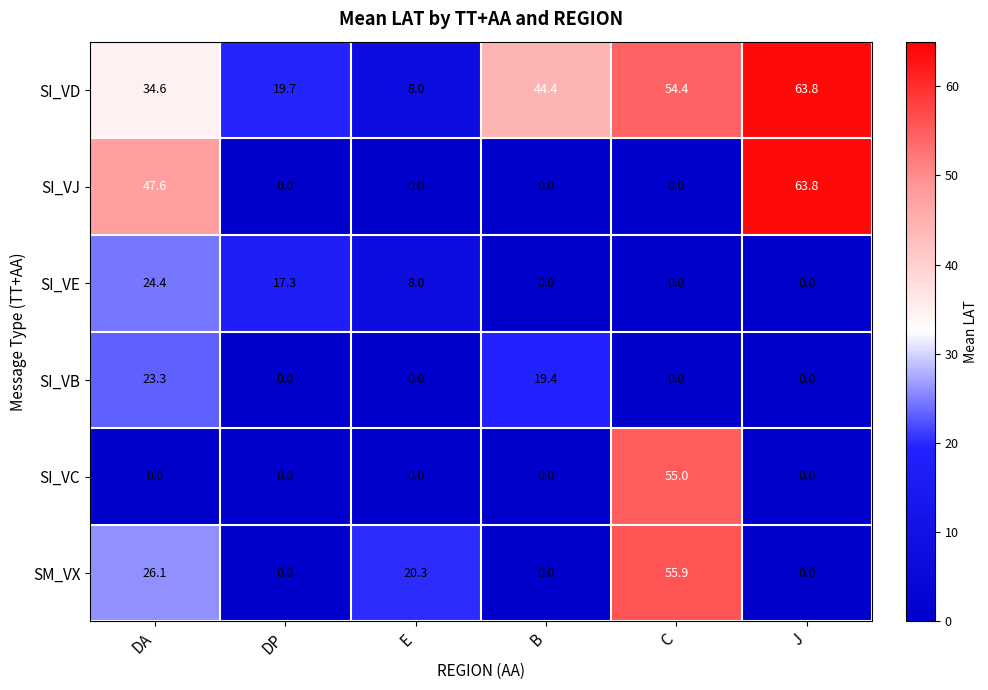

Which series has the largest total across all categories?

SI_VD